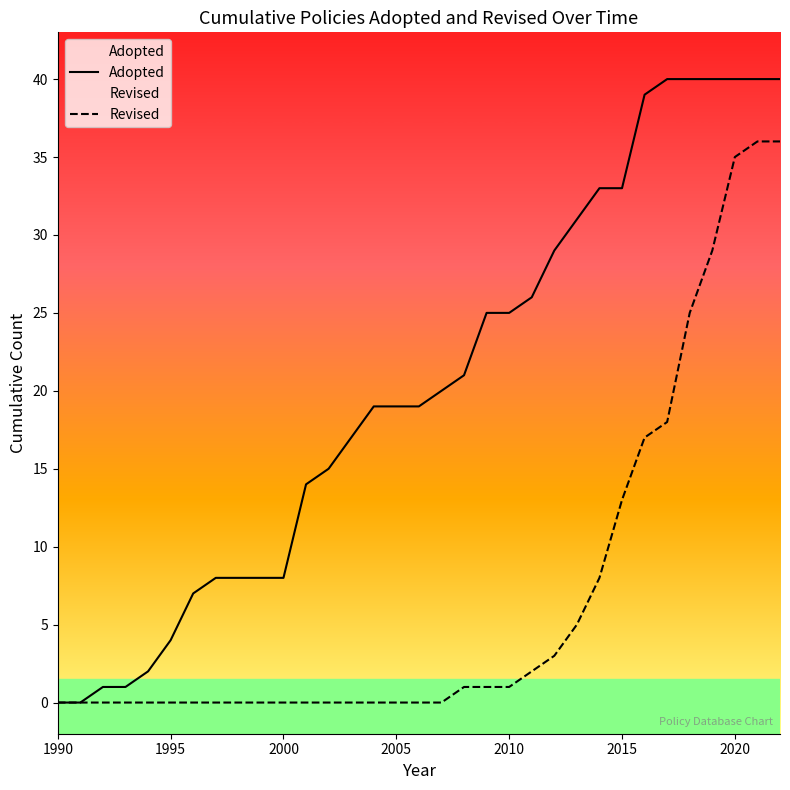

Count the number of categories in the chart.

33